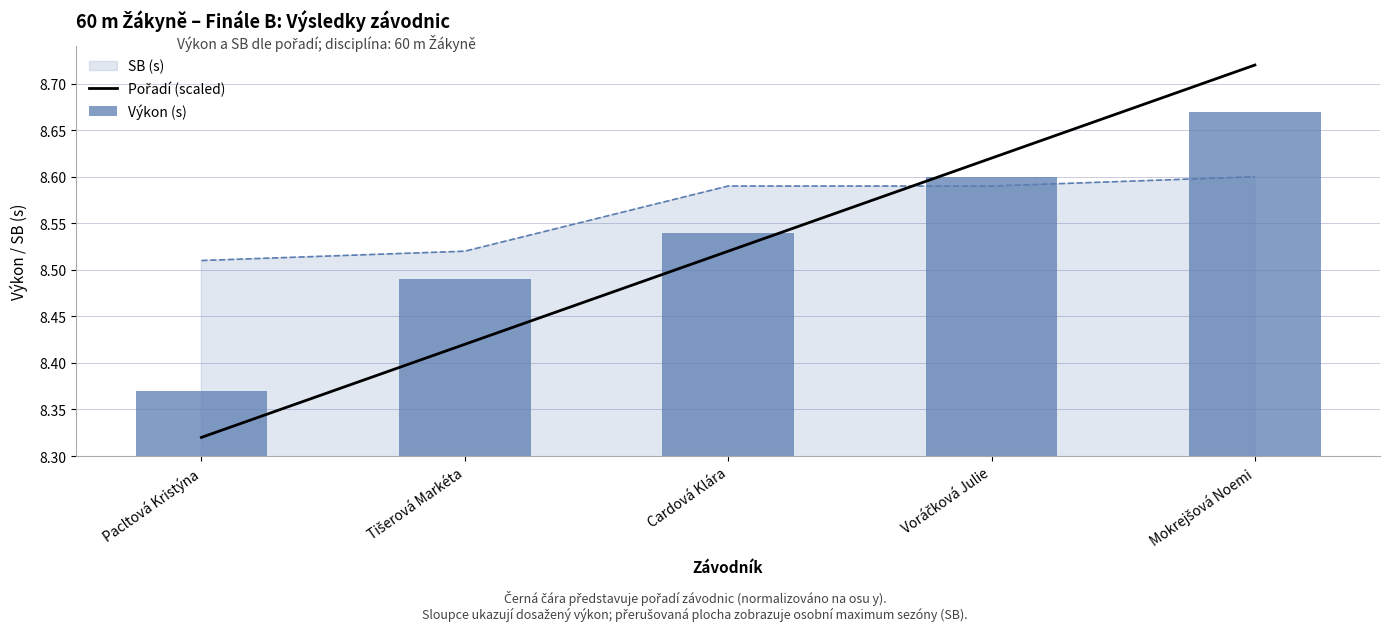

Is the value of Pořadí (scaled) at Voráčková Julie greater than the value of Výkon (s) at Tišerová Markéta?

Yes